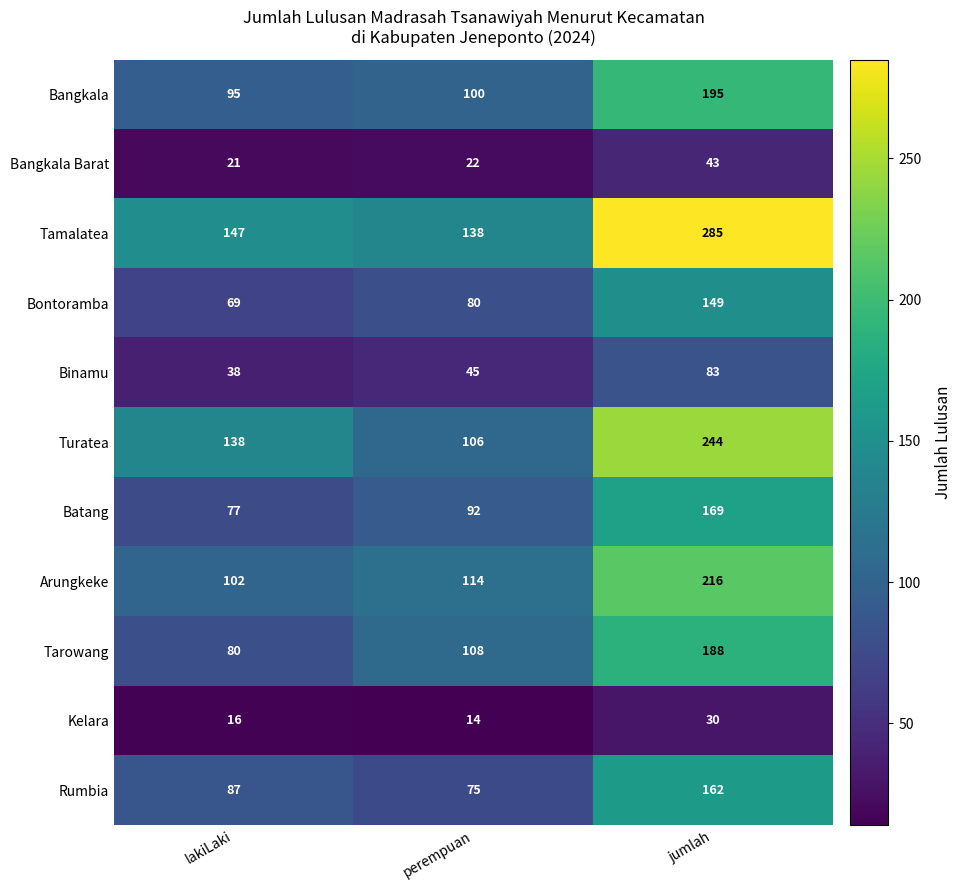

Is it true that Kelara equals 20 at perempuan?

False